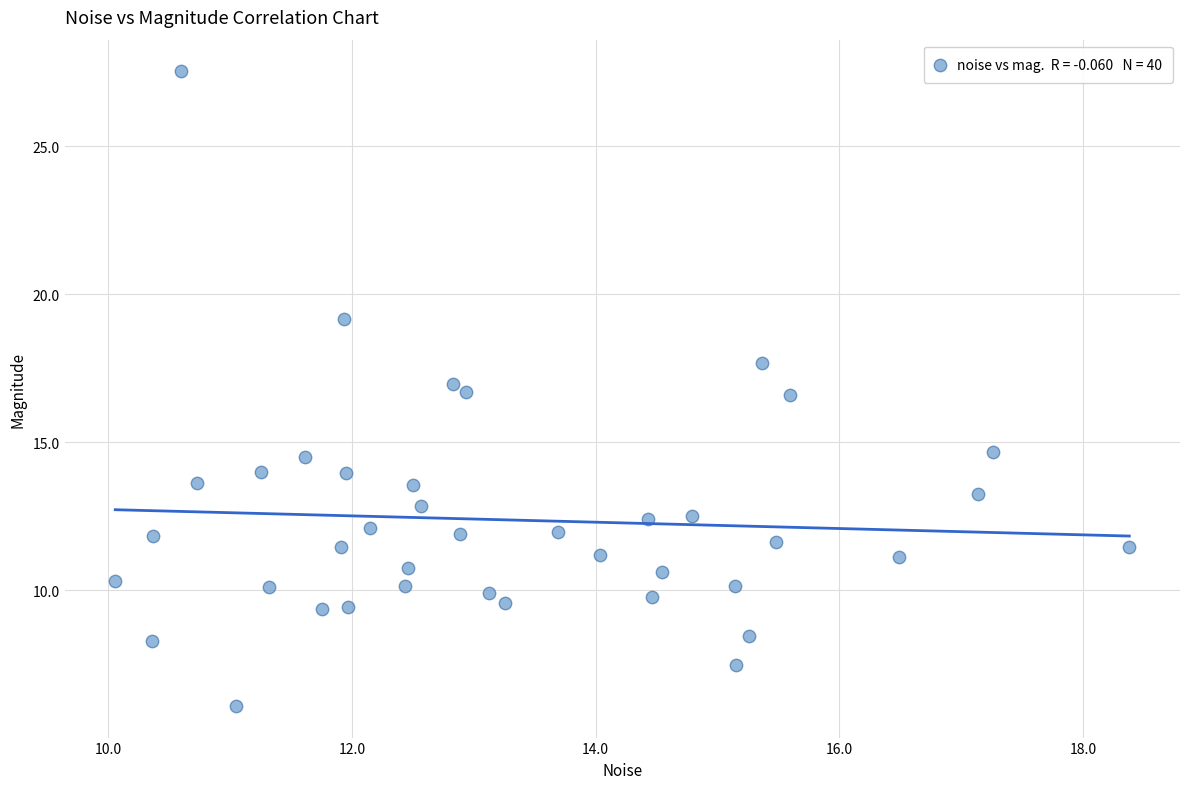

What is the range of Y values (max minus min)?

21.4